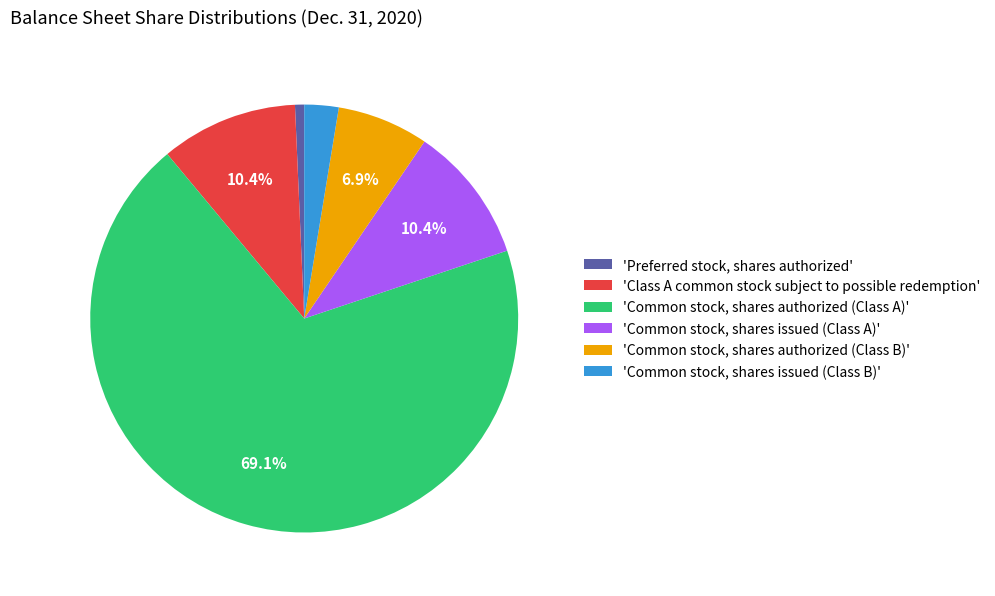

Which category accounts for the majority?

'Common stock, shares authorized (Class A)'